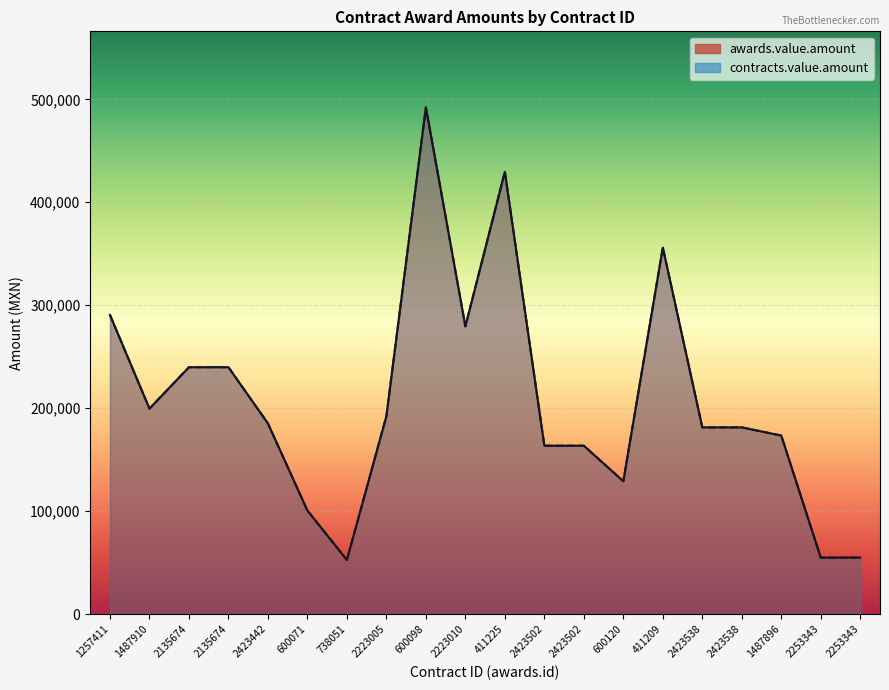

At how many categories does at least one series exceed 334569?

3